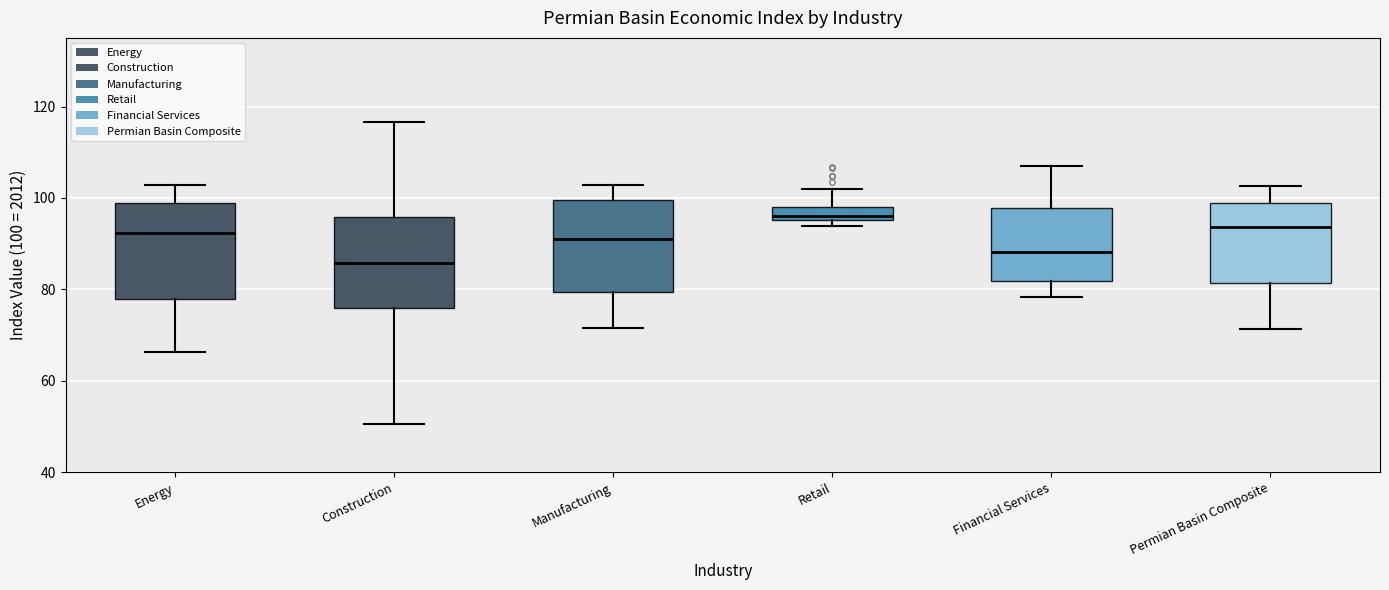

Which box's median line is the highest?

Retail